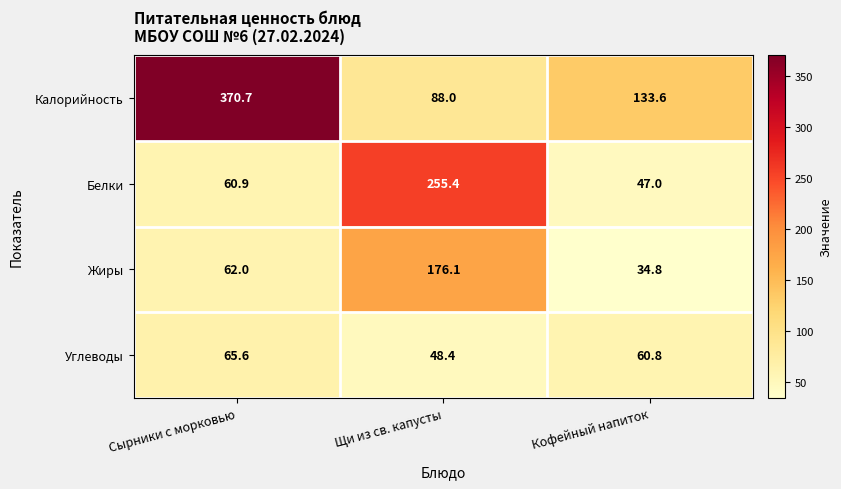

Reading left to right, what are all the values shown in this chart?

Калорийность: Сырники с морковью=370.7	Щи из св. капусты=88.0	Кофейный напиток=133.6
Белки: Сырники с морковью=60.9	Щи из св. капусты=255.4	Кофейный напиток=47.0
Жиры: Сырники с морковью=62.0	Щи из св. капусты=176.1	Кофейный напиток=34.8
Углеводы: Сырники с морковью=65.6	Щи из св. капусты=48.4	Кофейный напиток=60.8